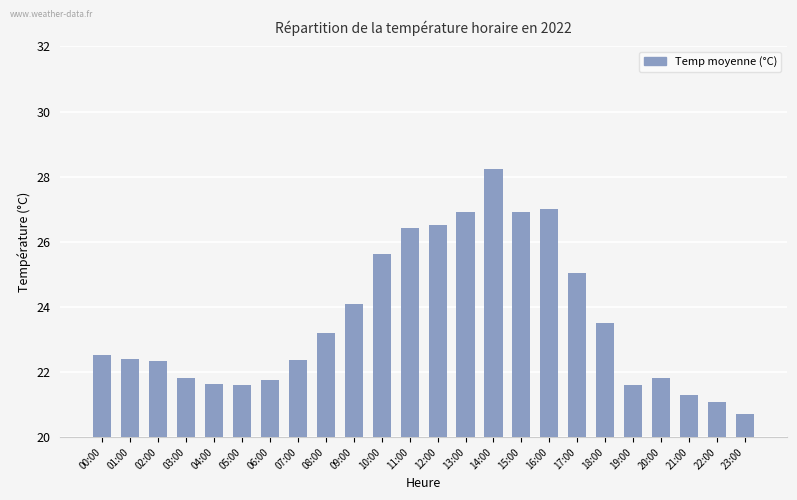

What is the maximum value shown in the chart?

28.2